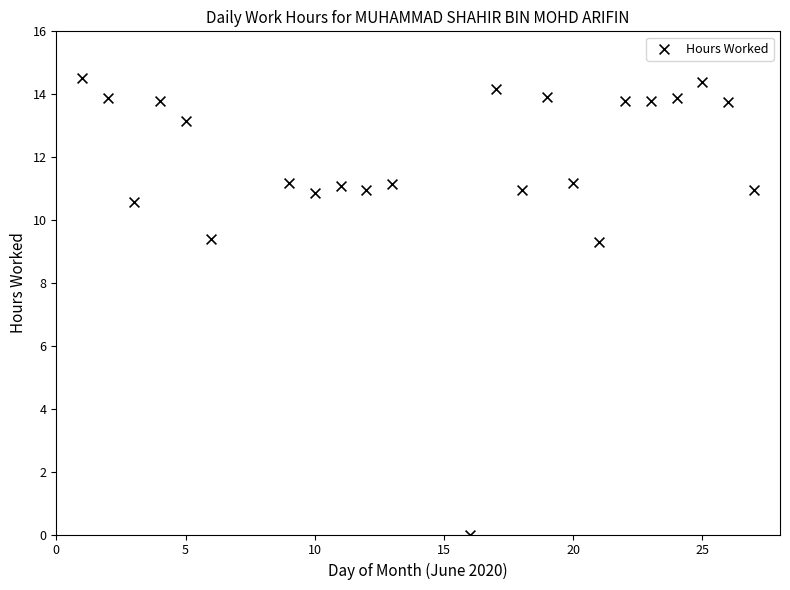

What is the range of X values (max minus min)?

26.0